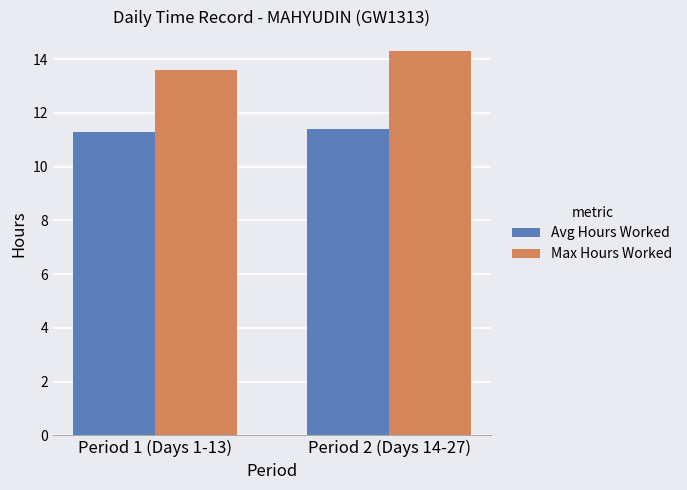

Where is Max Hours Worked nearest to the value 13?

Period 1 (Days 1-13)